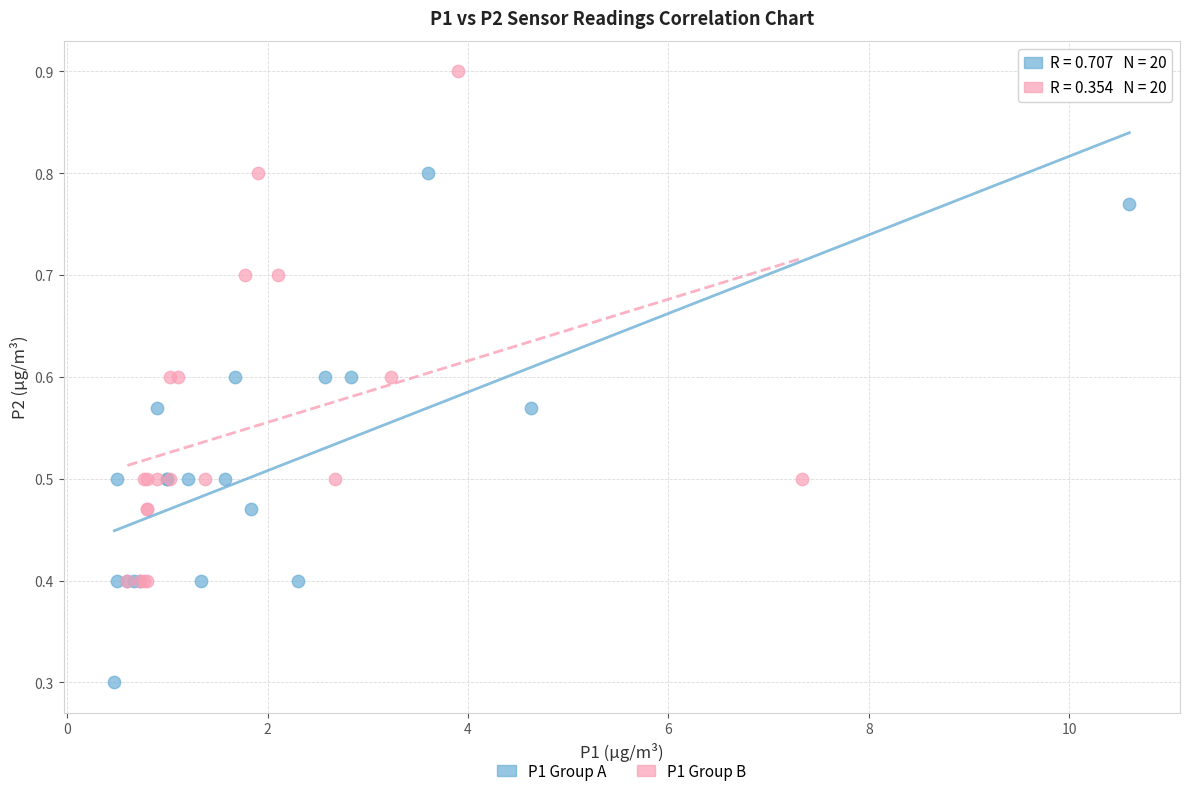

Which series reaches the minimum Y coordinate?

P1 Group A